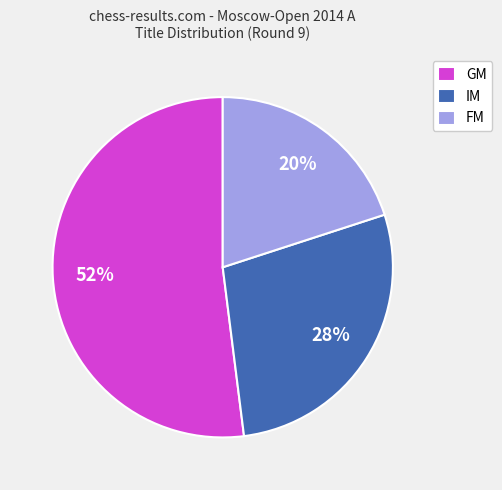

Does FM represent more than half of the total?

No